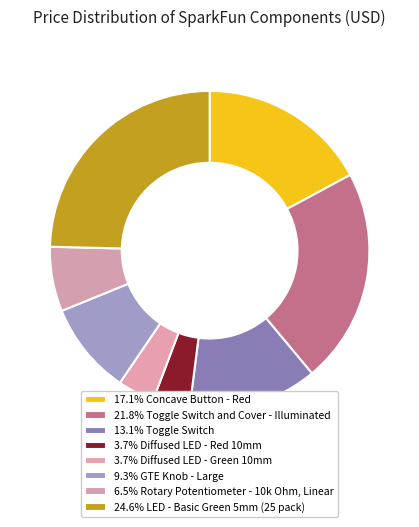

Is there any slice that represents more than half of the pie?

No